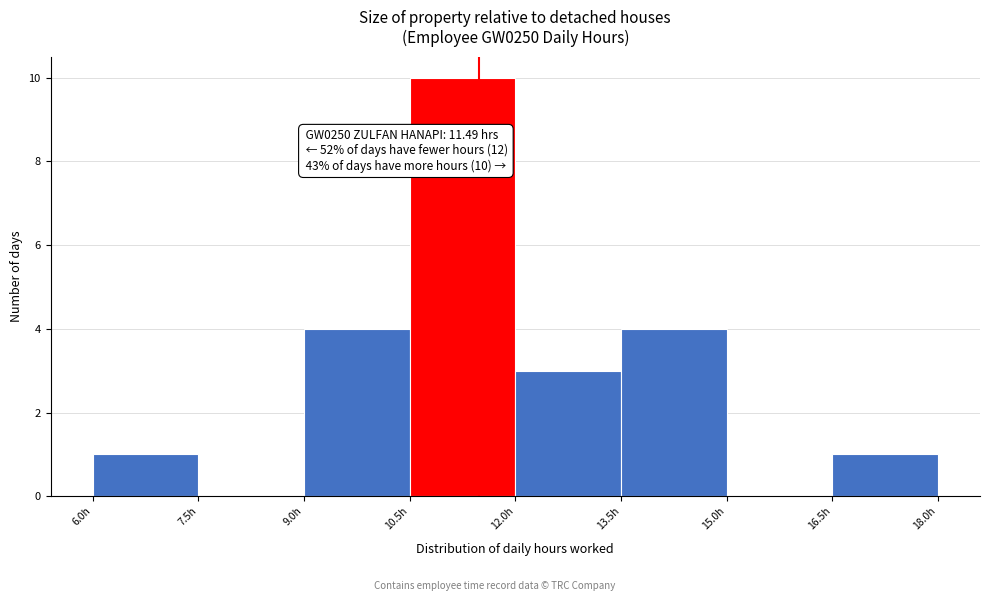

Over which range of the x-axis is the bar tallest?

10.5 to 12.0